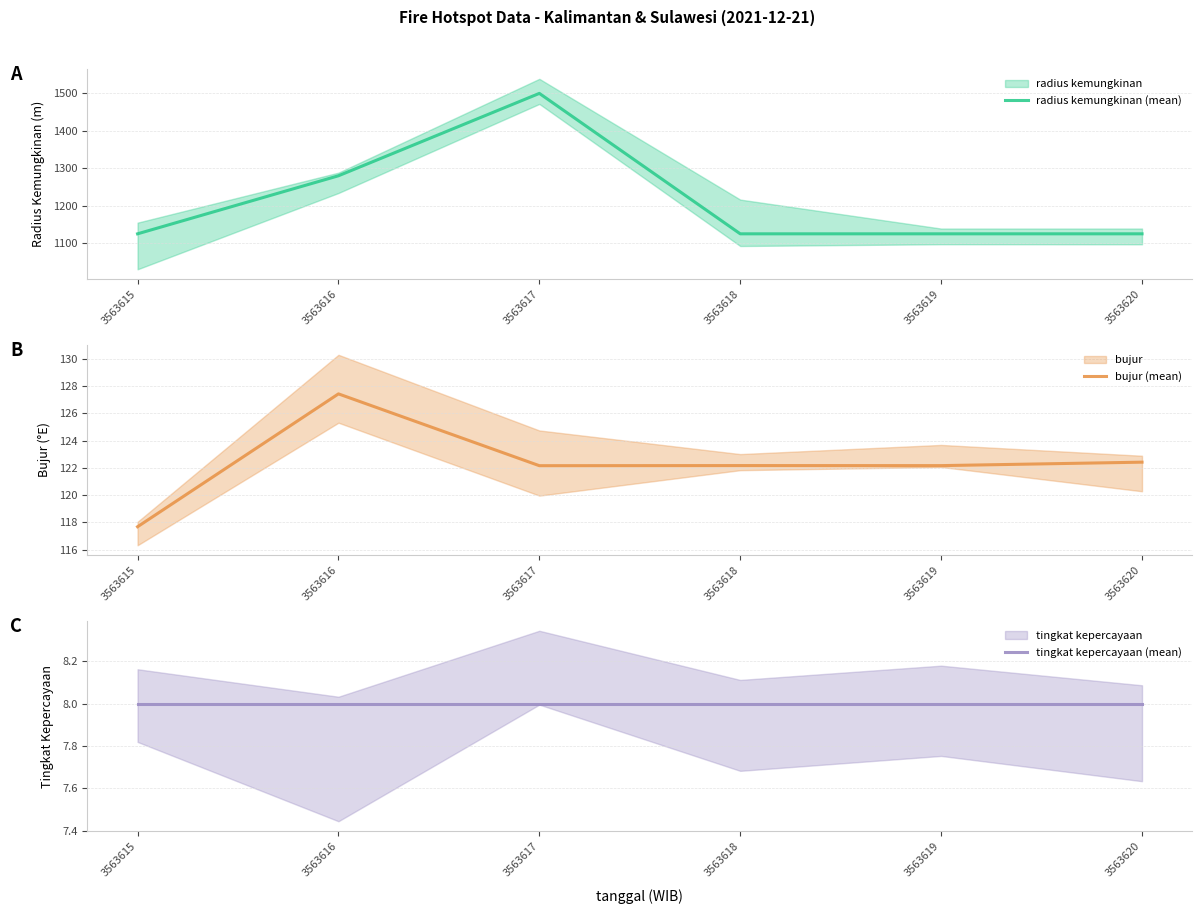

Reading left to right, what are all the values shown in this chart?

radius kemungkinan (mean): 1125.0	1280.0	1500.0	1125.0	1125.0	1125.0
bujur (mean): 117.7	127.4	122.2	122.2	122.2	122.4
tingkat kepercayaan (mean): 8.0	8.0	8.0	8.0	8.0	8.0